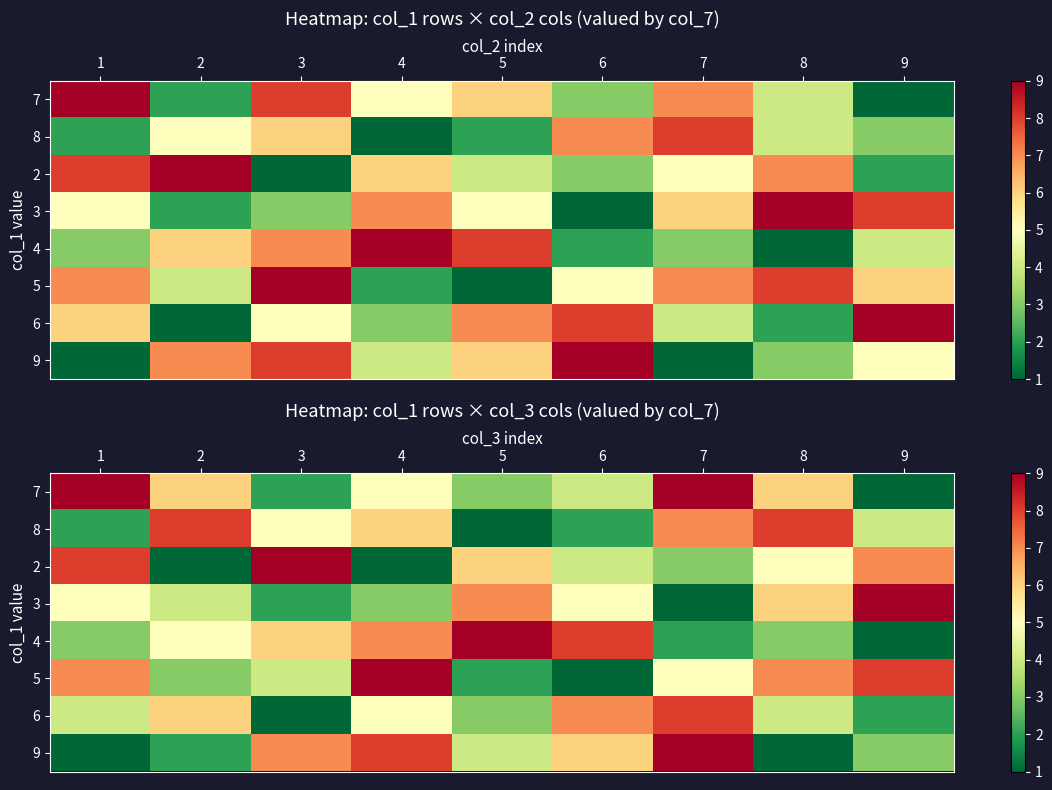

Where is 5 nearest to the value 5?

7